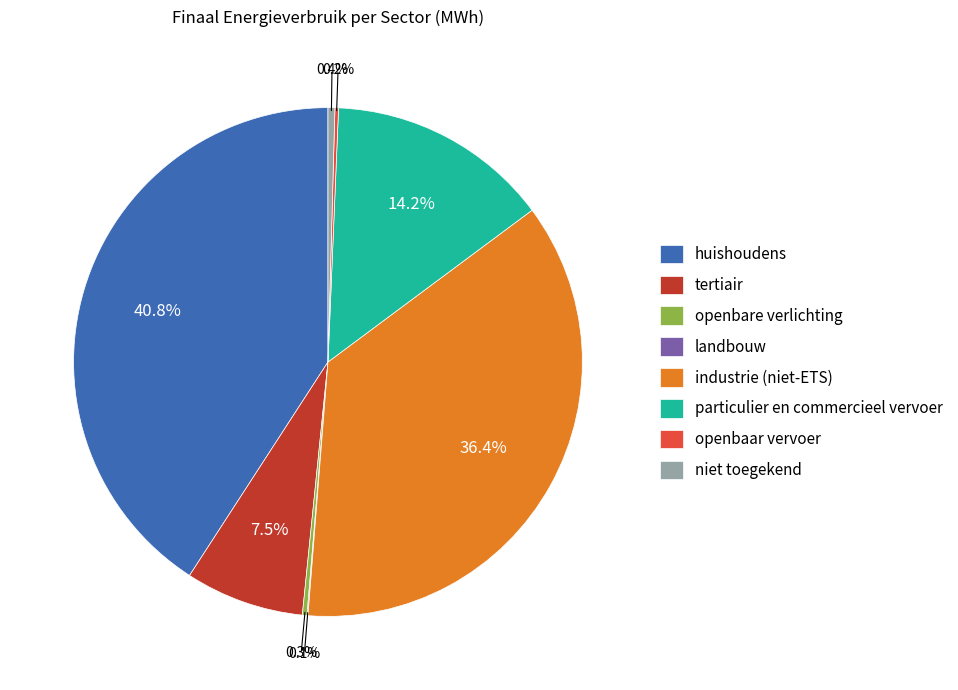

Is the sum of huishoudens and industrie (niet-ETS) greater than half?

Yes